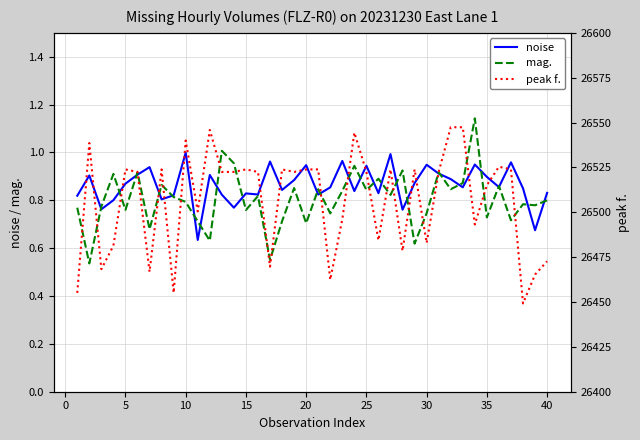

Does the chart have visible grid lines?

Yes